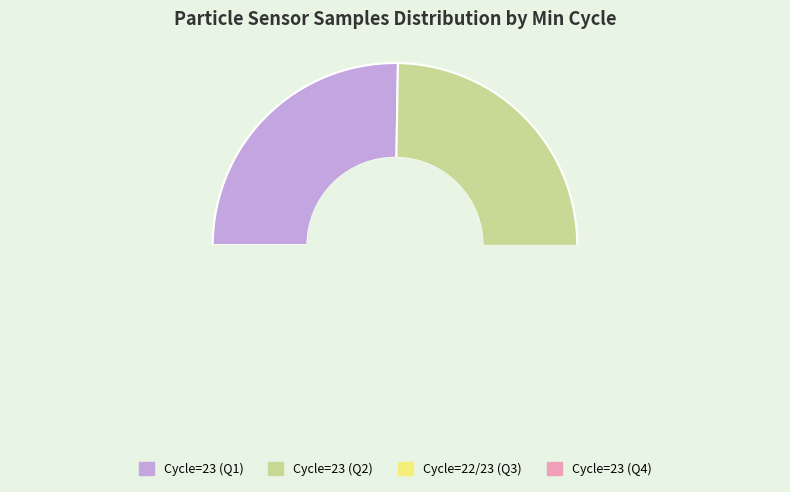

Does 23 represent more than half of the total?

No